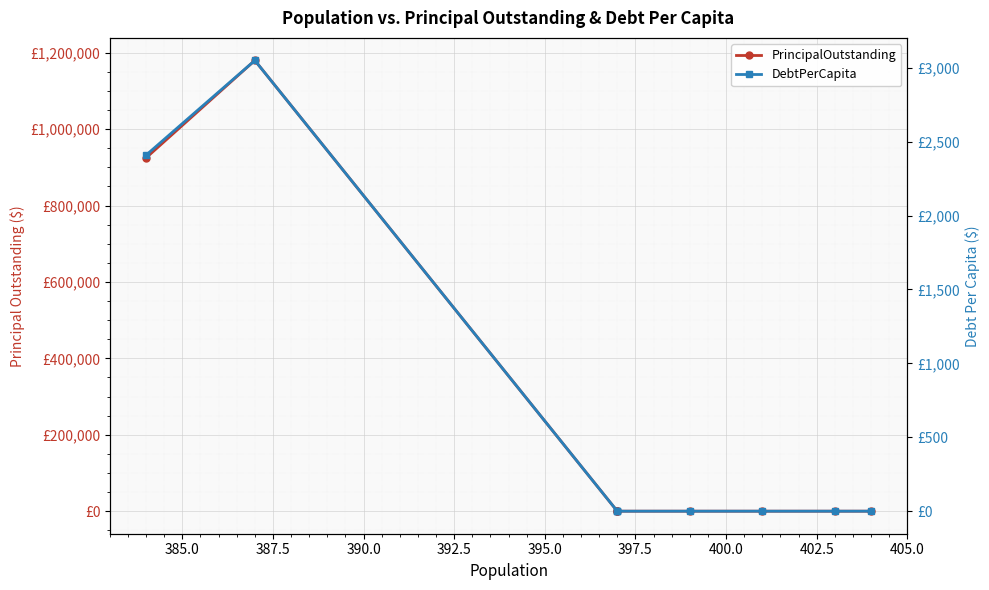

What is the greatest value displayed?

1180000.0